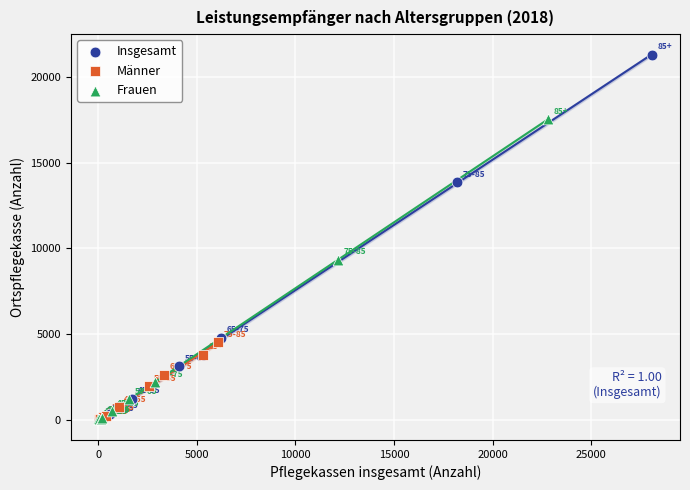

Which series reaches the maximum Y coordinate?

Insgesamt